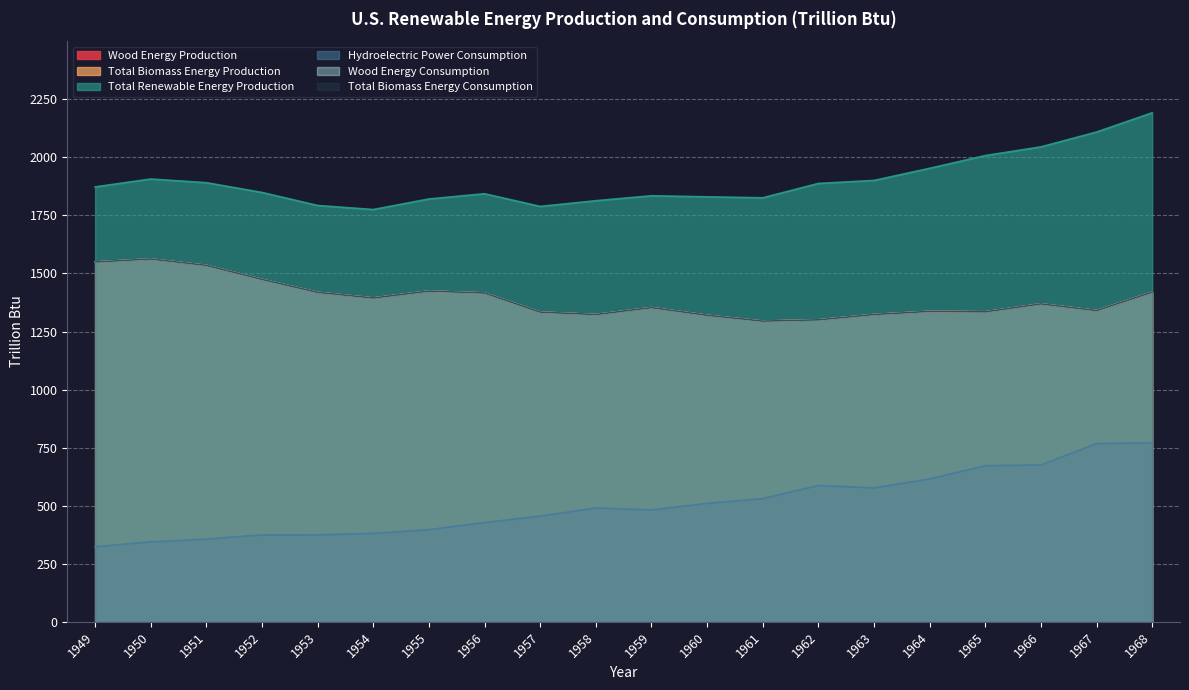

At which category is the sum across all series the highest?

1968